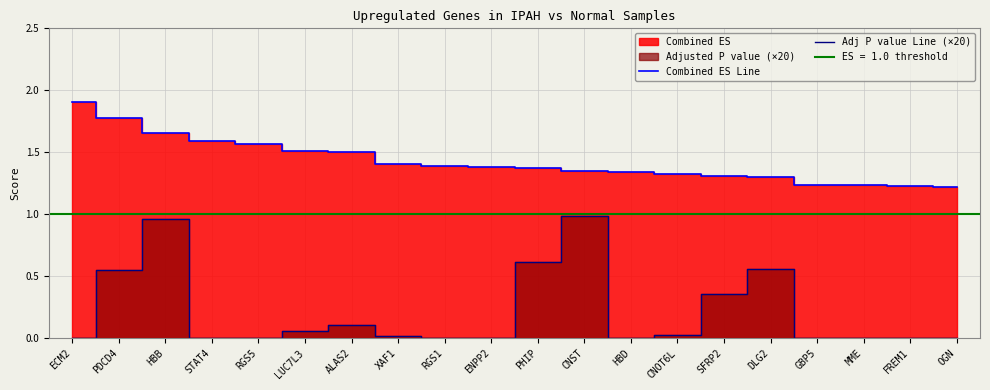

What is the label of the 16th point from the right?

RGS5